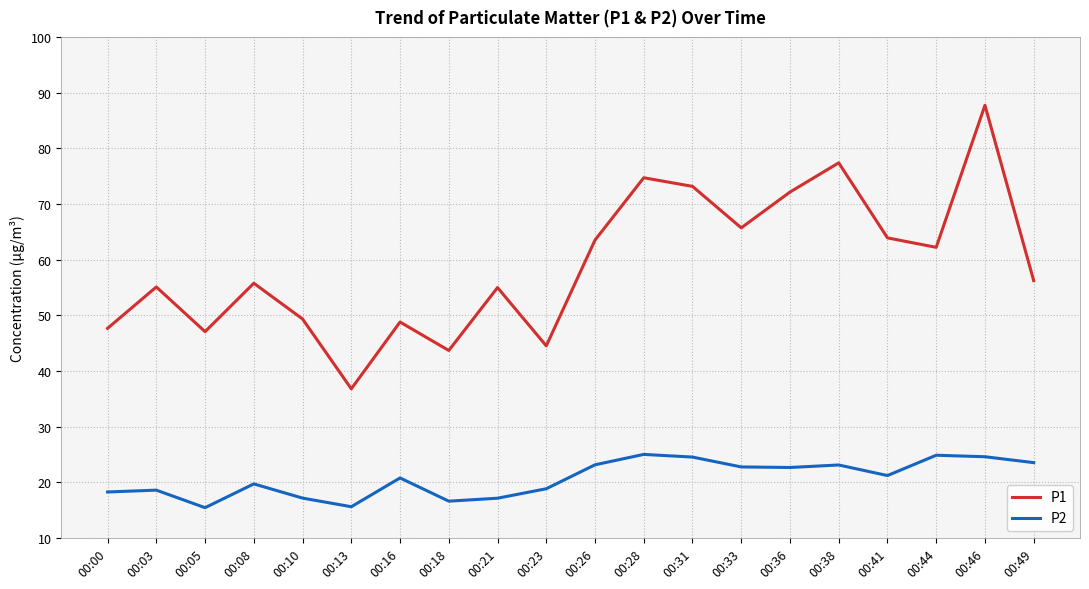

Which series has the widest spread of values?

P1